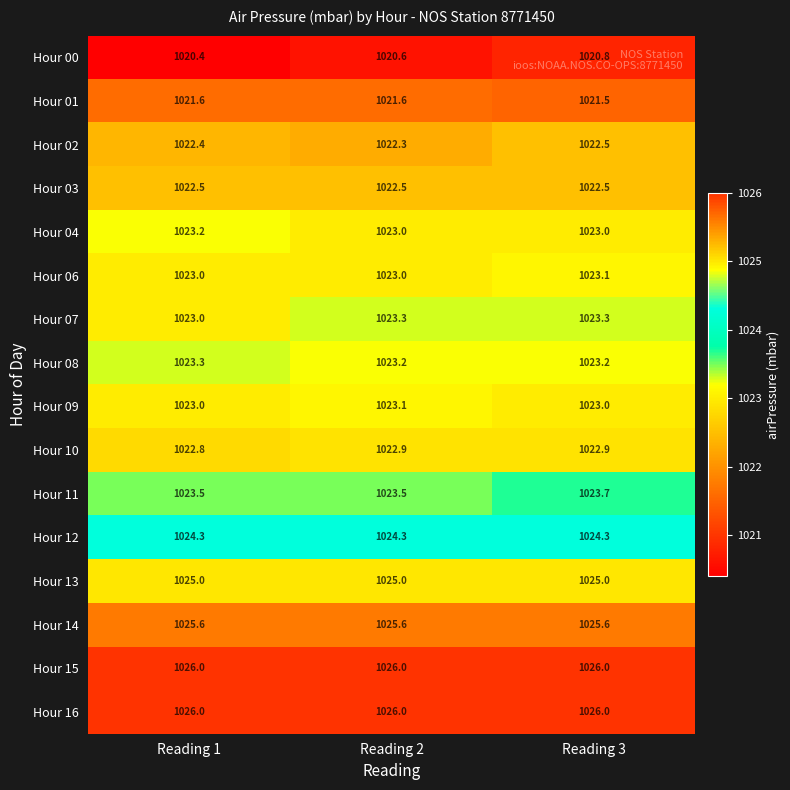

The value of Hour 11 at Reading 2 is 1023.5. True or false?

True